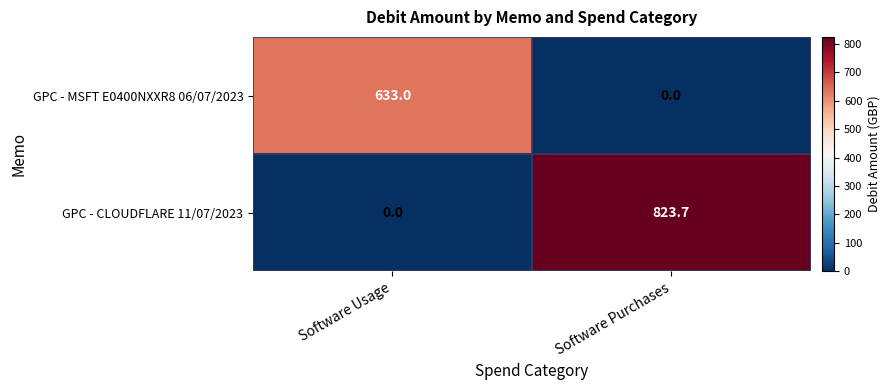

Reading left to right, transcribe all the data shown in this chart.

GPC - MSFT E0400NXXR8 06/07/2023: 633.0	0.0
GPC - CLOUDFLARE 11/07/2023: 0.0	823.7